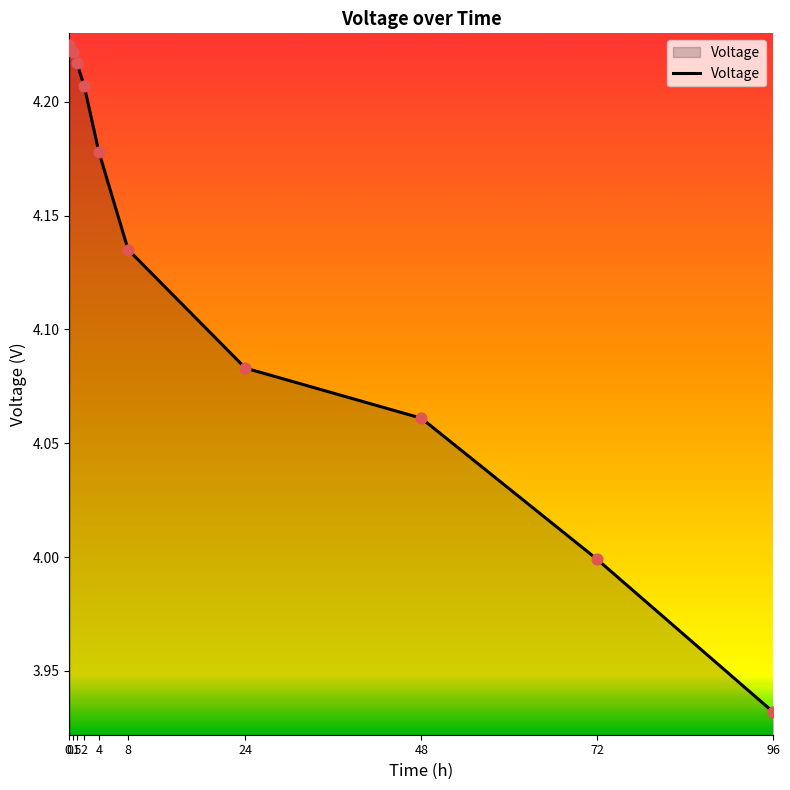

What is the ratio of the value at 48 to the value at 2?

1.0